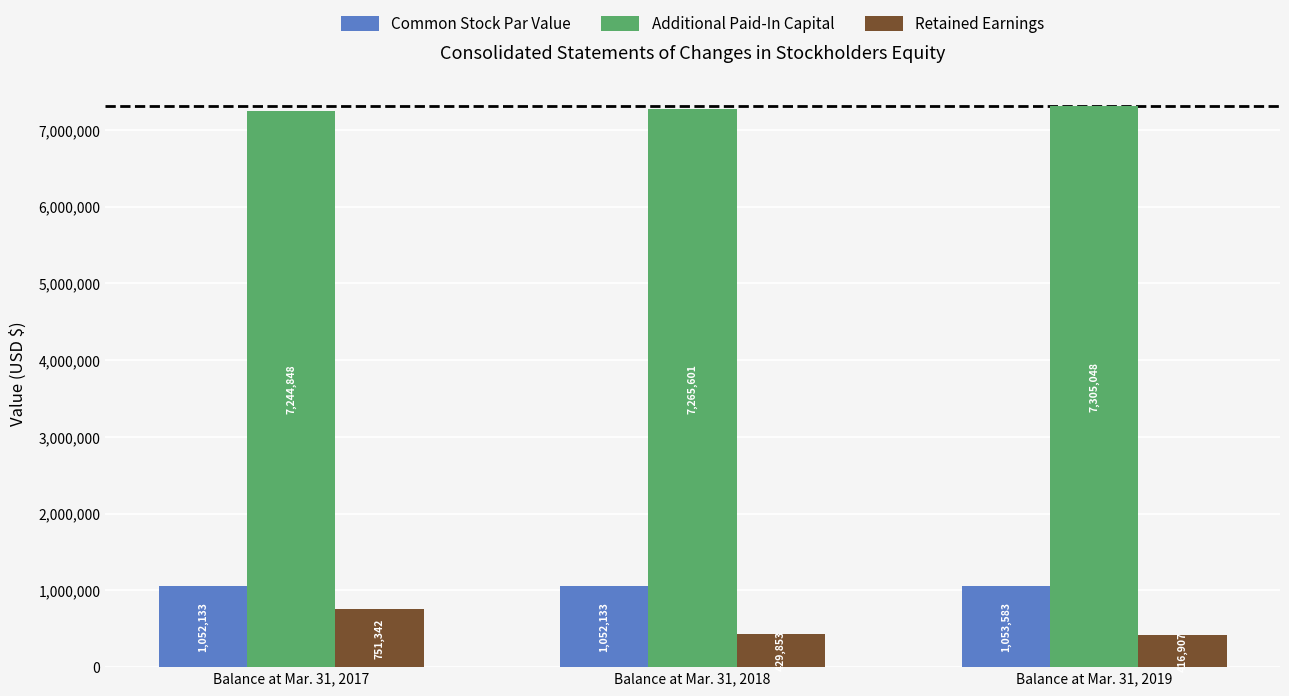

How many series are shown in this chart?

3